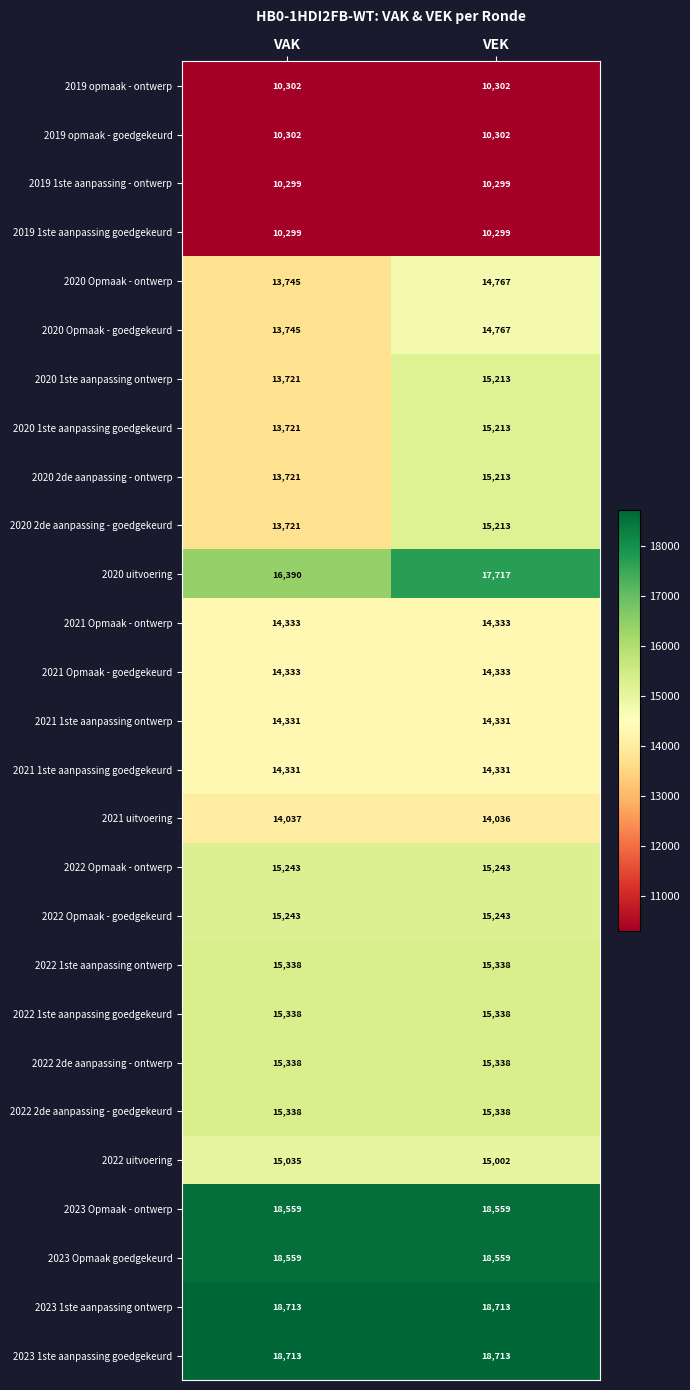

What is the average value of the 2020 uitvoering series?

17054